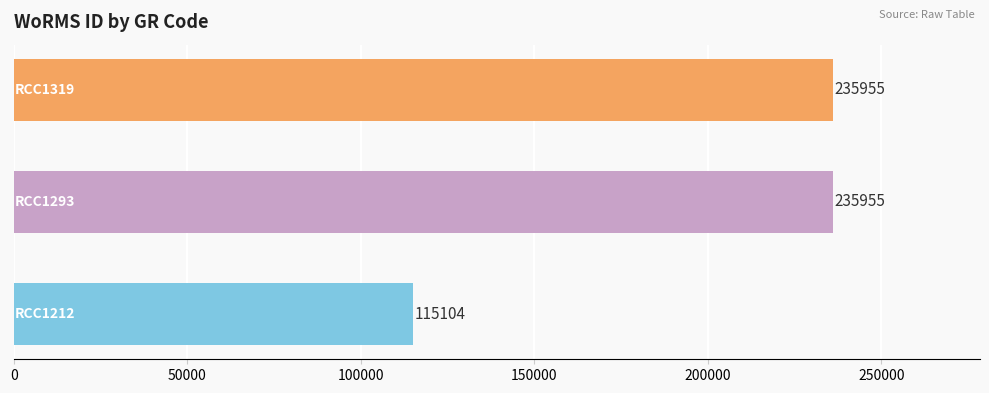

What is the greatest value displayed?

235955